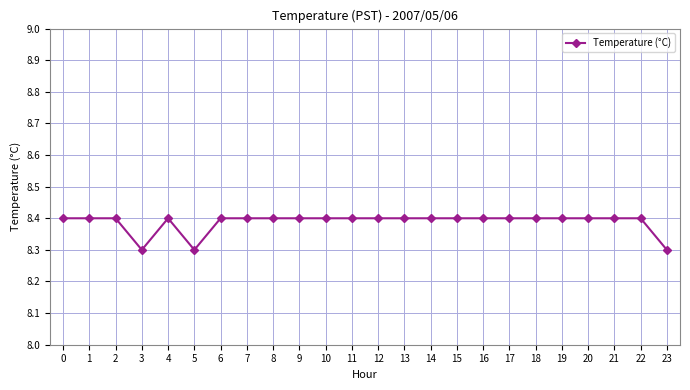

What is the approximate value at 17?

8.4